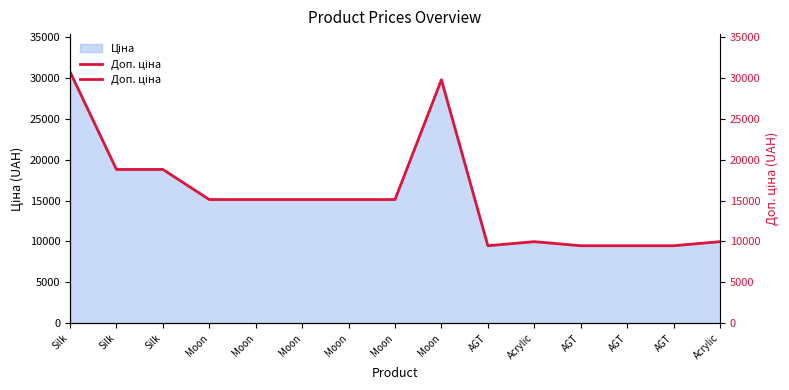

The value at Silk is 18796.8. True or false?

True